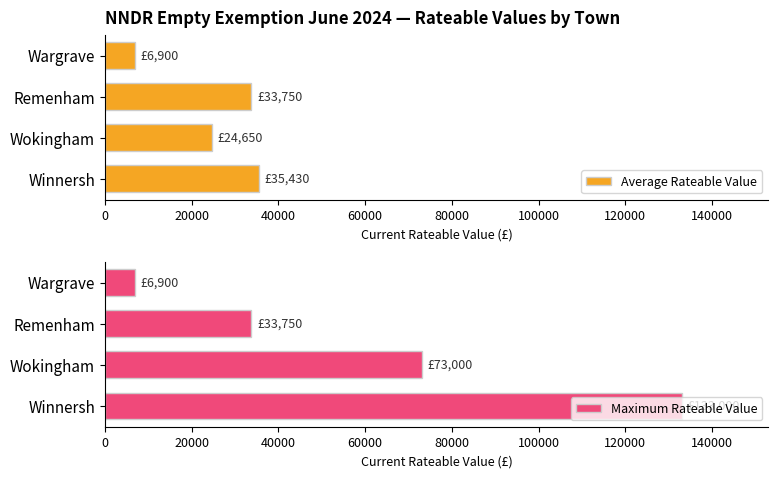

Rank the series by their maximum value, from lowest to highest.

Average Rateable Value, Maximum Rateable Value